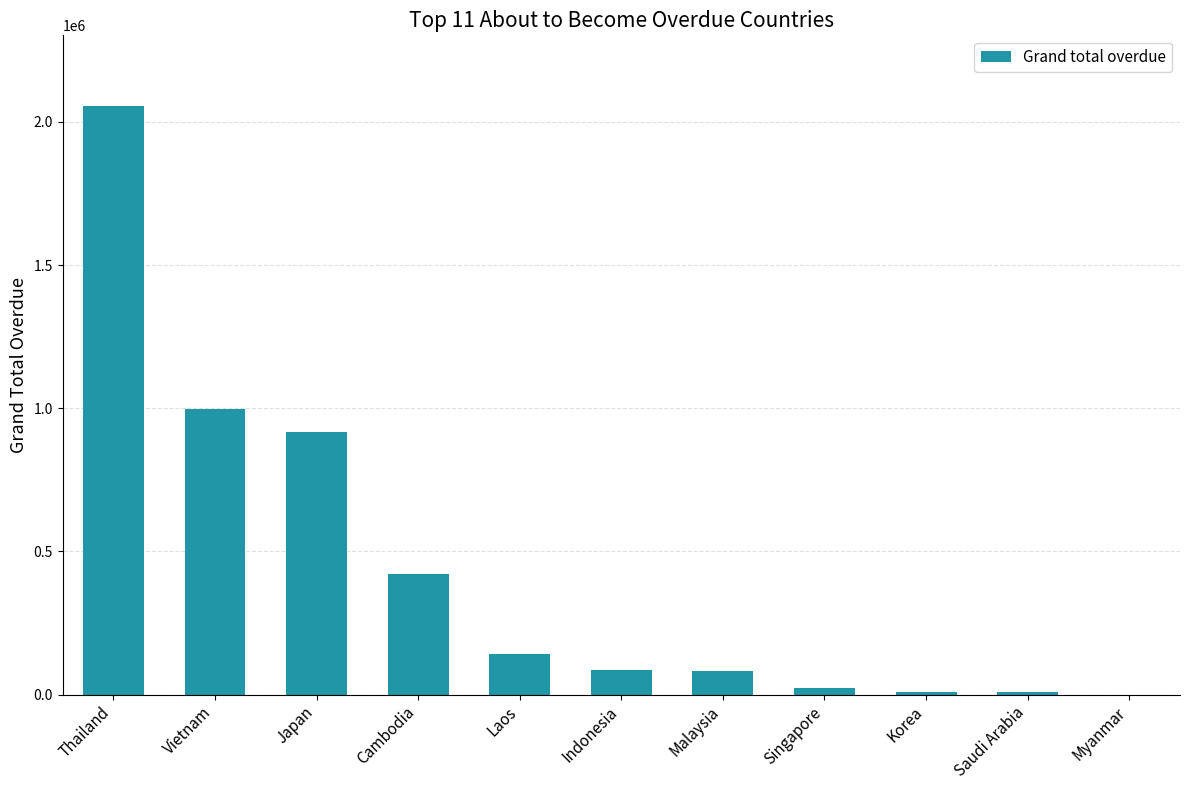

Which category has the highest value across all series?

Thailand